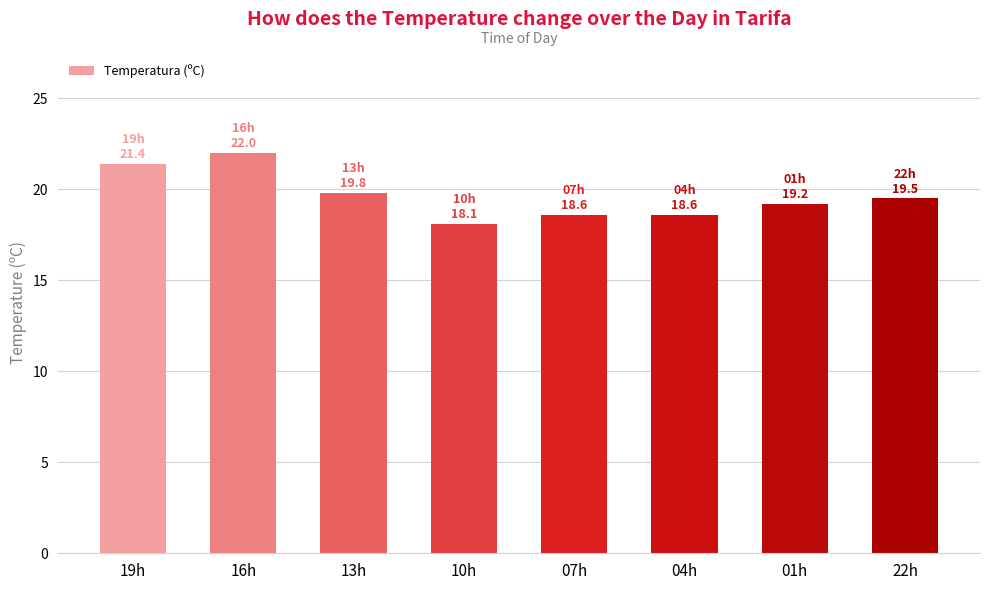

What is the value of the 8th bar from the left?

19.5